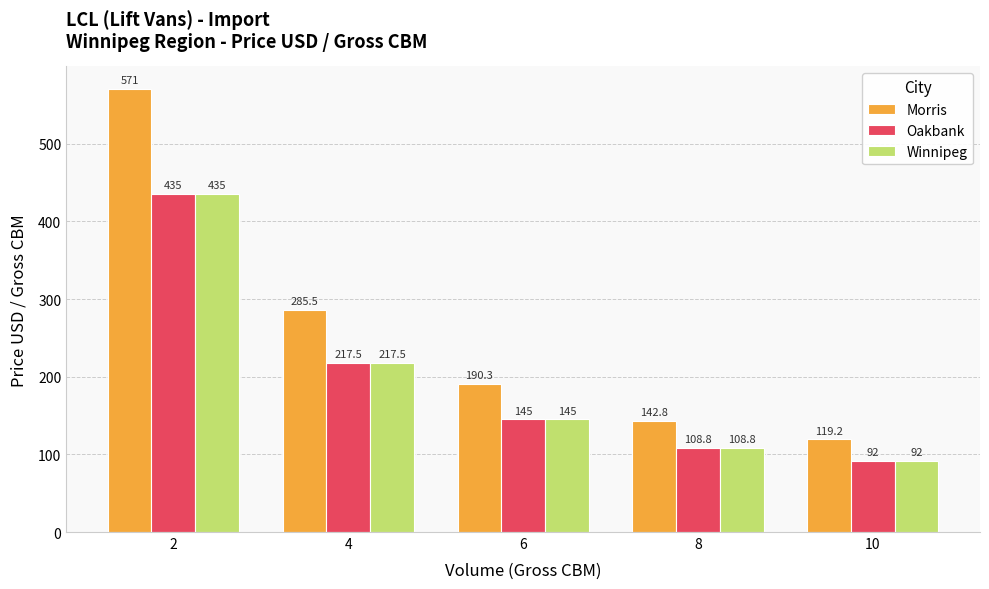

Which series changed the most between 6 and 8?

Morris